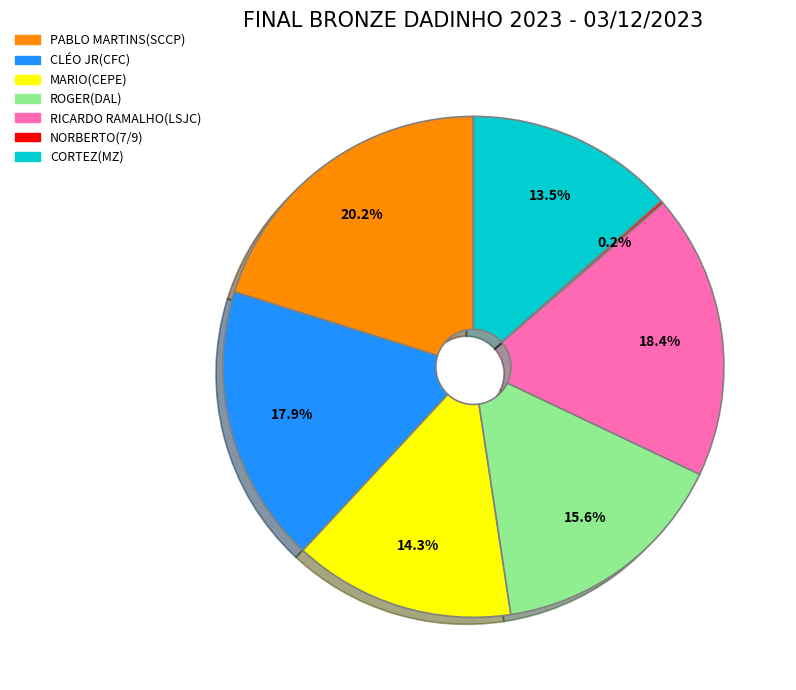

Is the sum of MARIO(CEPE) and CLÉO JR(CFC) greater than half?

No